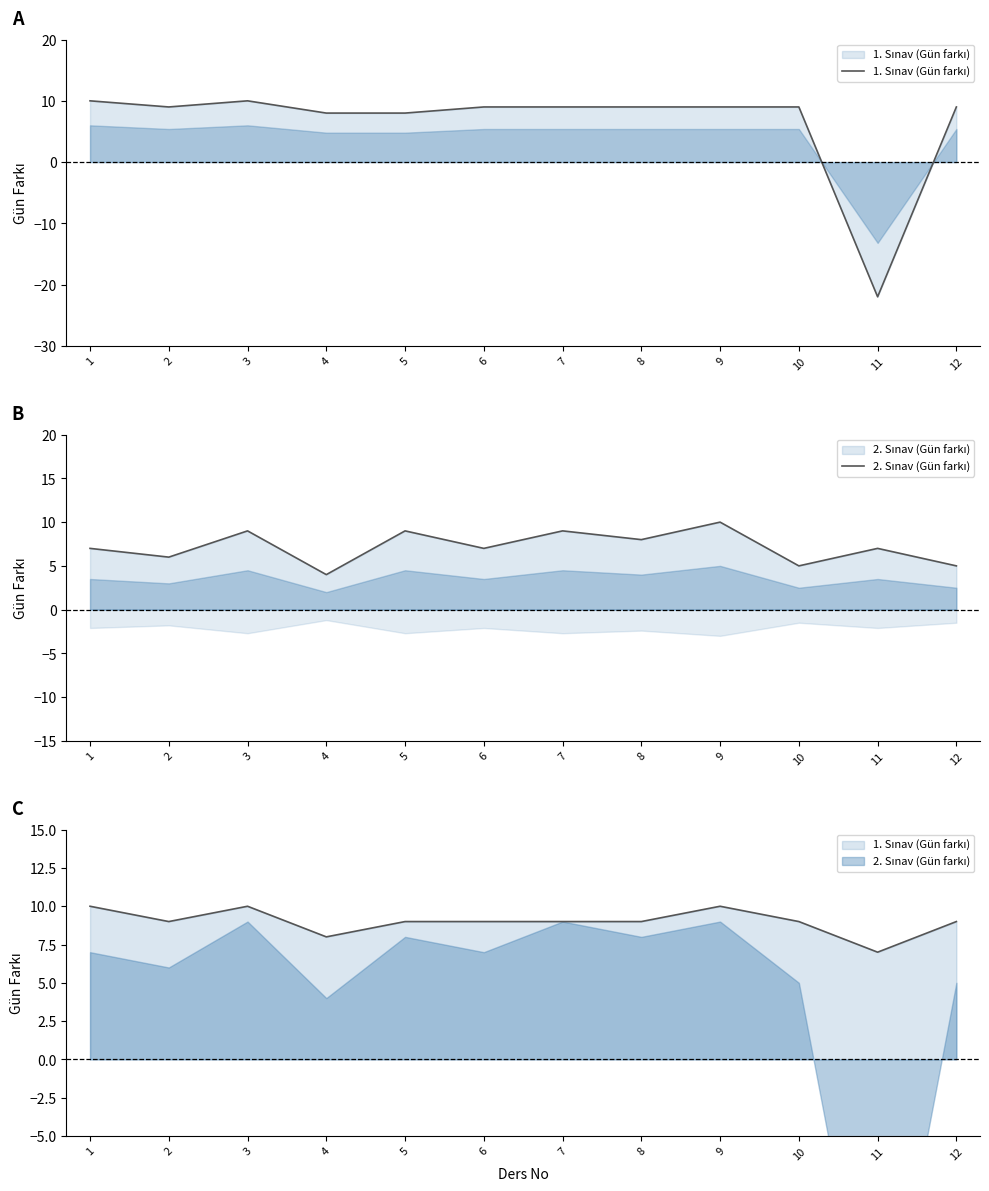

What are all the series names shown in the legend?

1. Sınav (Gün farkı), 2. Sınav (Gün farkı)